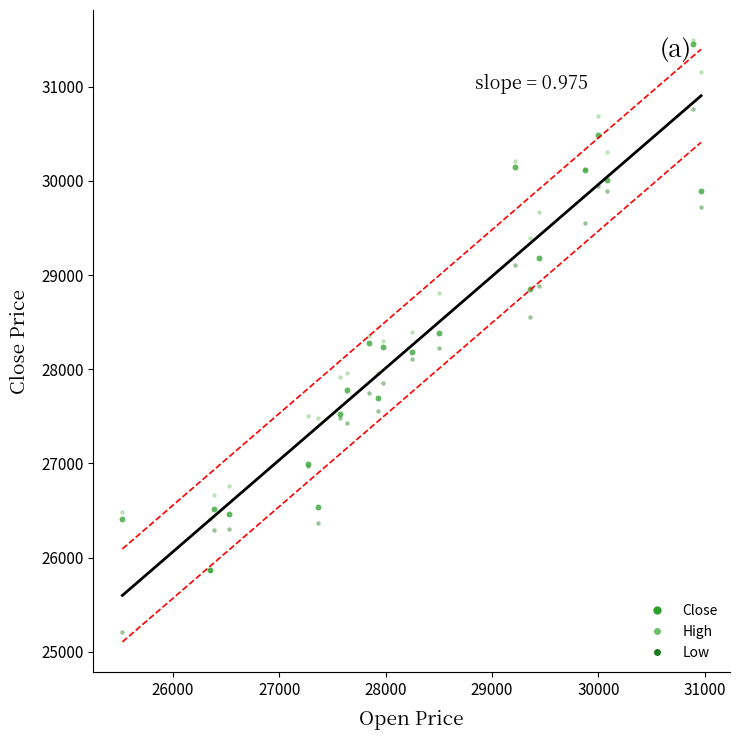

What are all the series names shown in the legend?

Close, High, Low